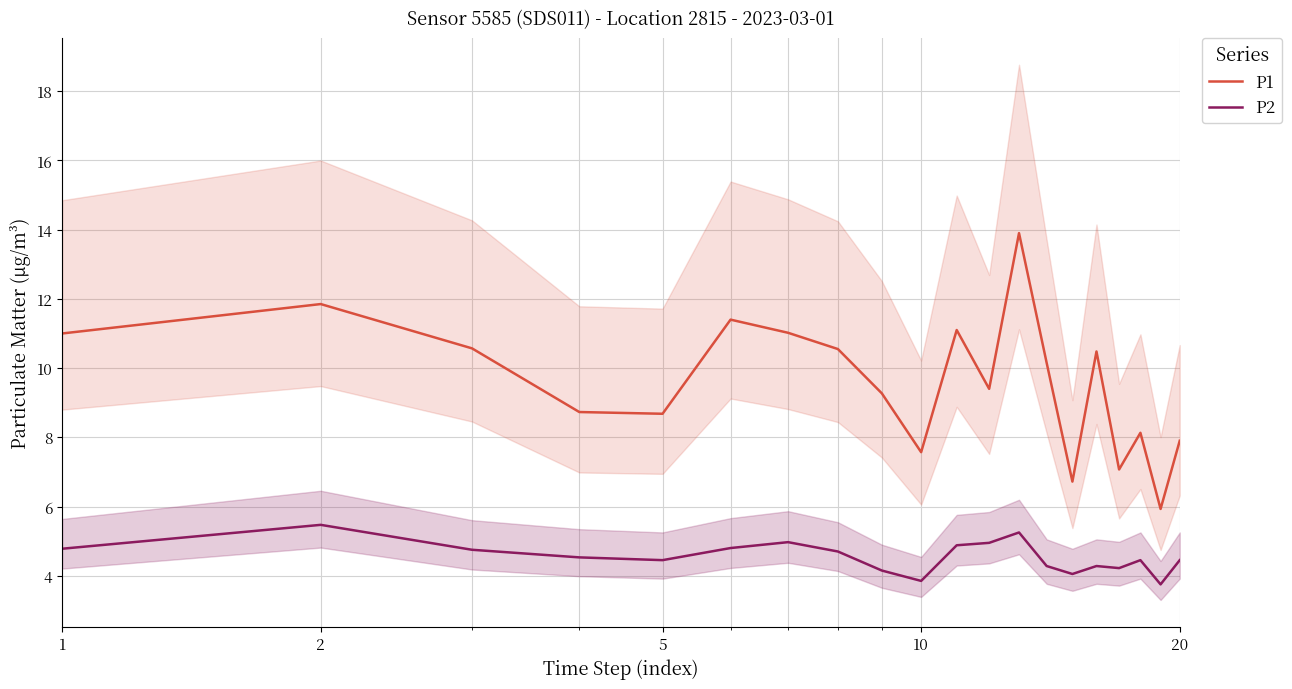

Which series has the largest total across all categories?

P1